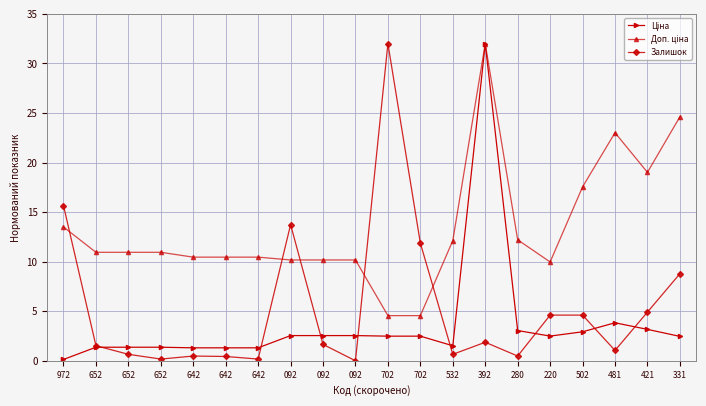

Does the chart display data point markers on the line(s)?

Yes